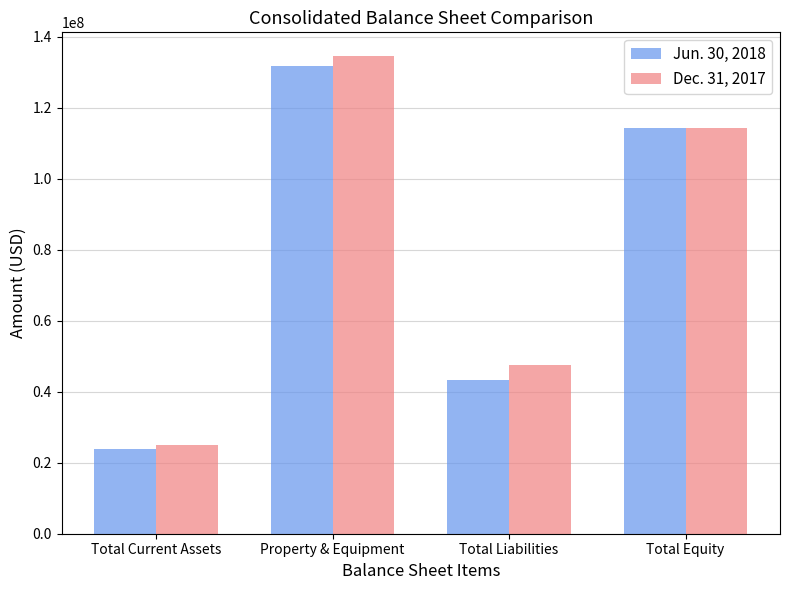

What is the smallest value displayed?

23759000